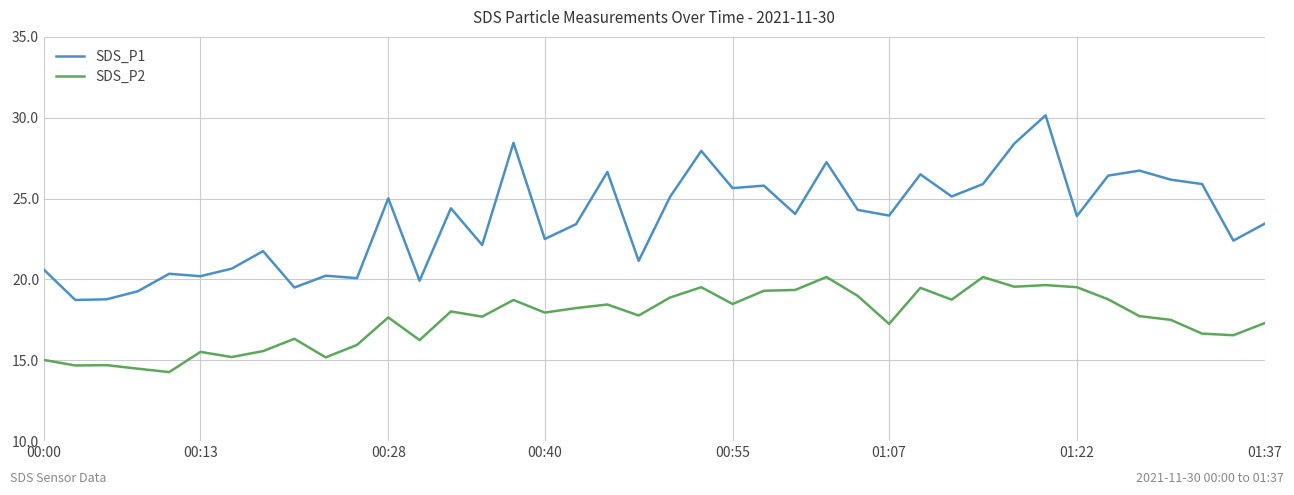

What is the smallest value displayed?

14.3